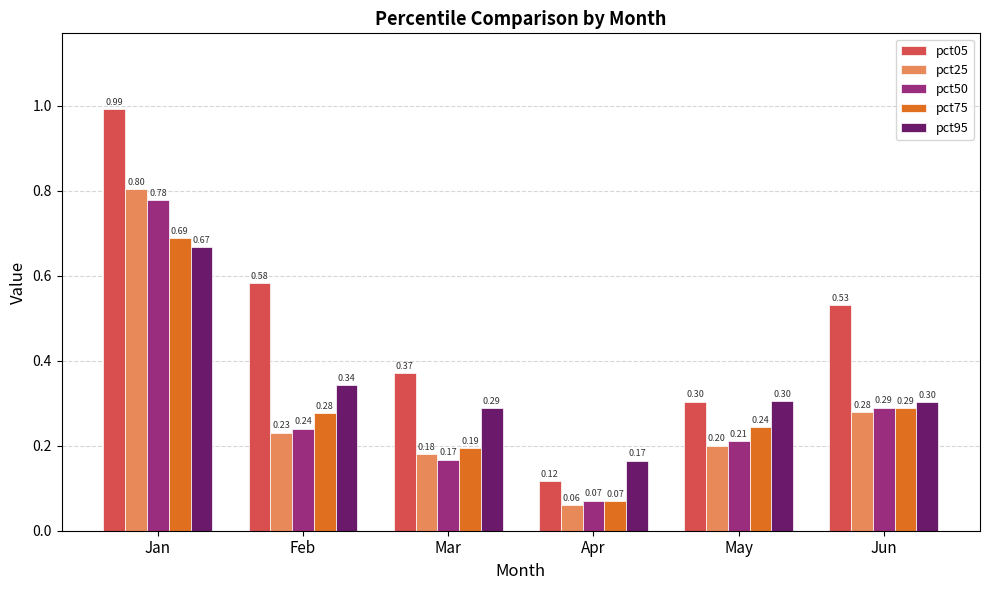

What is the maximum value for pct50?

0.8